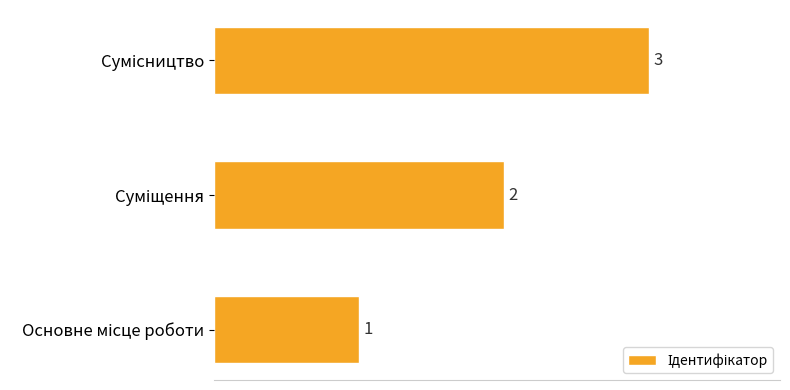

What is the sum of all values?

6